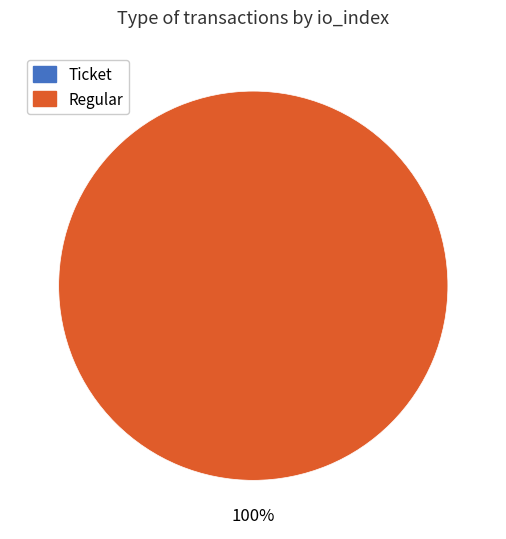

Which has a higher value, Ticket or Regular?

Regular